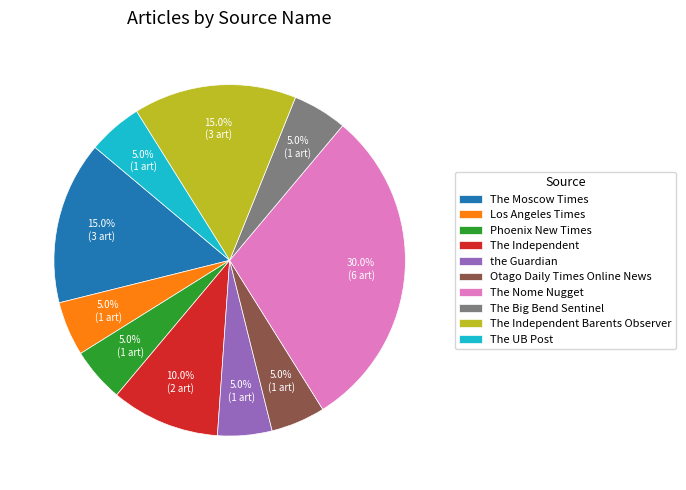

To the nearest percent, what is the difference between the The Nome Nugget and Otago Daily Times Online News slice percentages?

25%